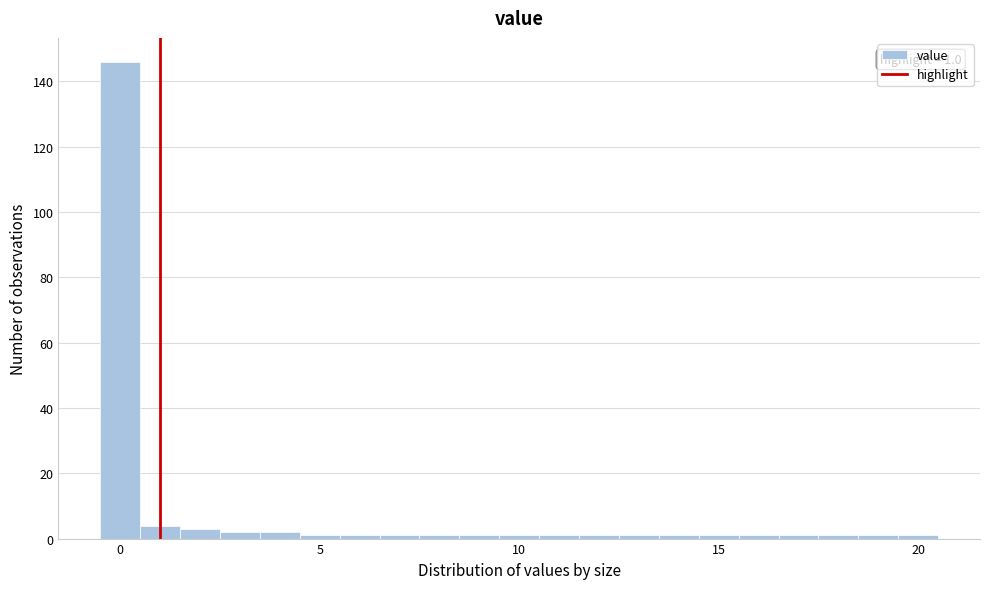

Read against the x-axis, roughly where is the centre of the tallest bar?

0.0